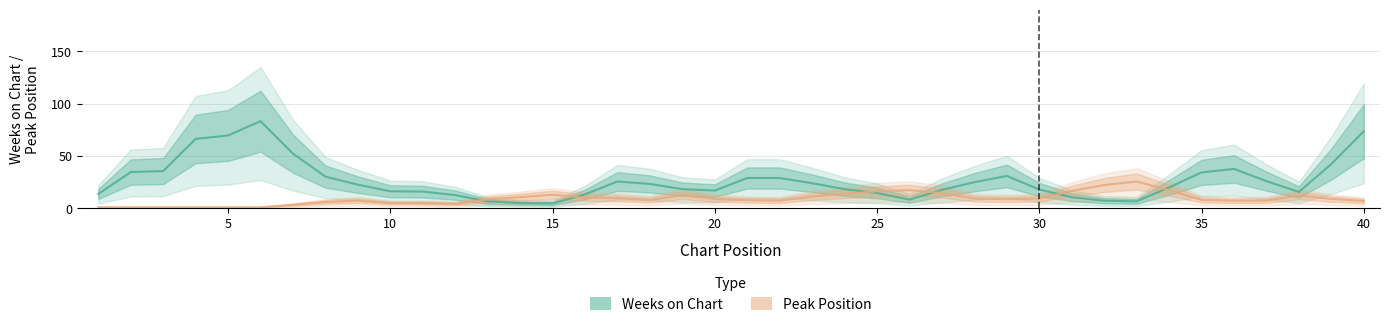

Reading left to right, what are all the values shown in this chart?

Weeks on Chart: 13.7	34.7	35.7	66.3	69.7	83.3	52.3	30.3	22.7	16.3	16.0	12.7	6.7	5.0	4.7	13.3	25.7	23.3	18.3	17.0	29.0	29.0	24.0	18.3	14.7	8.3	17.7	25.0	31.0	18.0	10.7	7.3	6.7	20.0	34.3	37.7	26.0	15.7	42.3	73.7
Peak Position: 1.0	1.0	1.0	1.0	1.0	1.0	3.3	6.0	7.3	5.0	5.0	4.3	8.7	10.7	13.0	10.3	9.7	8.0	12.7	9.0	7.7	7.3	11.3	14.0	16.3	17.3	14.7	9.3	8.7	9.3	16.7	22.3	25.7	17.3	8.0	7.3	7.3	12.3	9.0	7.0